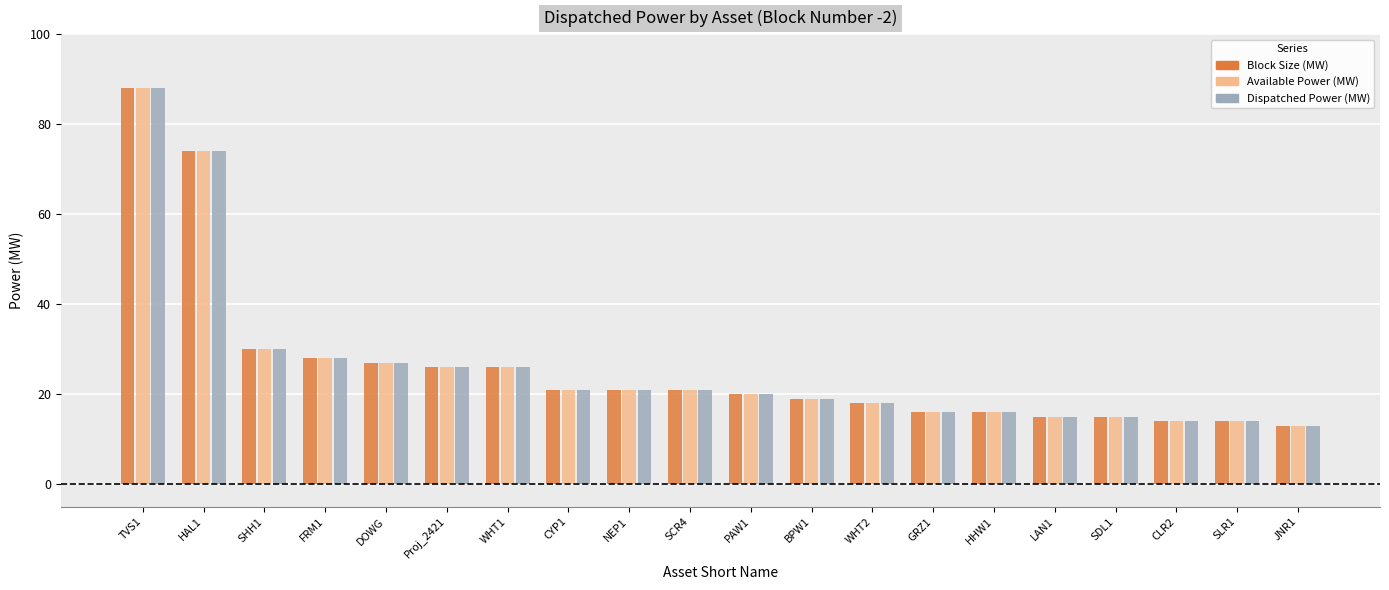

Reading left to right, what are all the values shown in this chart?

Block Size (MW): TVS1=88	HAL1=74	SHH1=30	FRM1=28	DOWG=27	Proj_2421=26	WHT1=26	CYP1=21	NEP1=21	SCR4=21	PAW1=20	BPW1=19	WHT2=18	GRZ1=16	HHW1=16	LAN1=15	SDL1=15	CLR2=14	SLR1=14	JNR1=13
Available Power (MW): TVS1=88	HAL1=74	SHH1=30	FRM1=28	DOWG=27	Proj_2421=26	WHT1=26	CYP1=21	NEP1=21	SCR4=21	PAW1=20	BPW1=19	WHT2=18	GRZ1=16	HHW1=16	LAN1=15	SDL1=15	CLR2=14	SLR1=14	JNR1=13
Dispatched Power (MW): TVS1=88	HAL1=74	SHH1=30	FRM1=28	DOWG=27	Proj_2421=26	WHT1=26	CYP1=21	NEP1=21	SCR4=21	PAW1=20	BPW1=19	WHT2=18	GRZ1=16	HHW1=16	LAN1=15	SDL1=15	CLR2=14	SLR1=14	JNR1=13